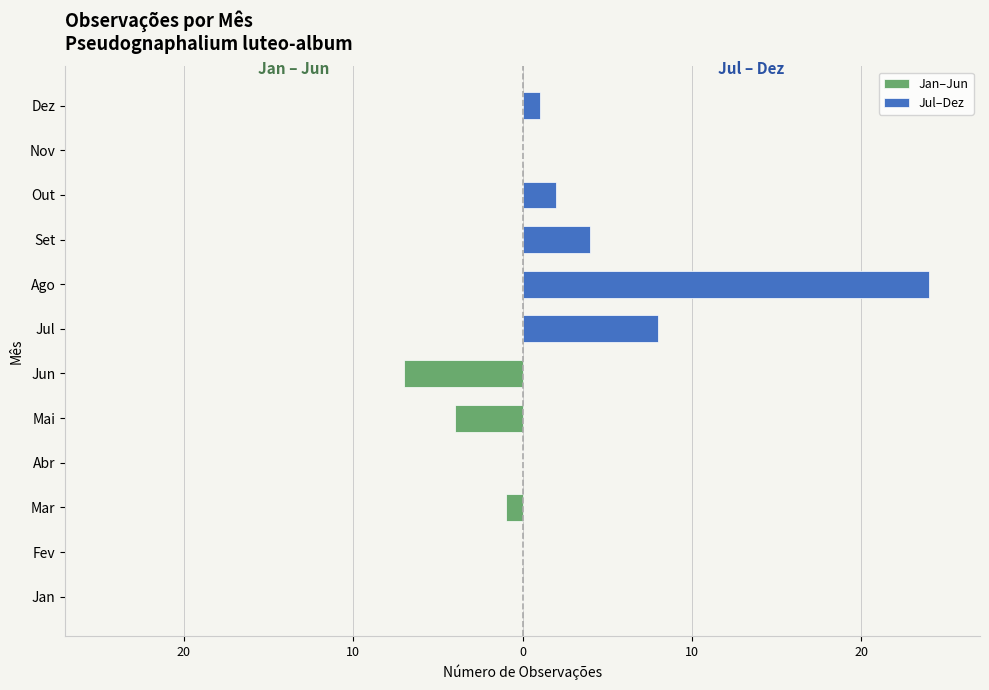

The value of Jul–Dez at Nov is 0. True or false?

True